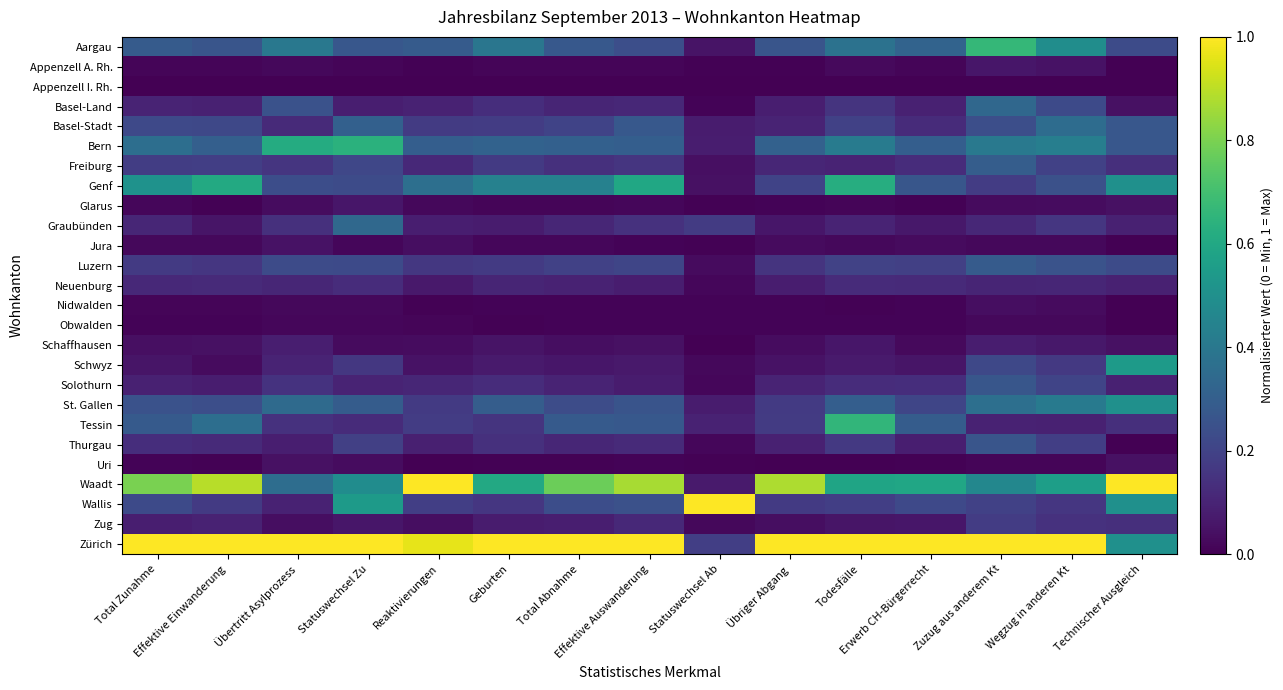

Reading right to left, transcribe all the data shown in this chart.

Aargau: Technischer Ausgleich=0.2	Wegzug in anderen Kt=0.5	Zuzug aus anderem Kt=0.7	Erwerb CH-Bürgerrecht=0.3	Todesfälle=0.4	Übriger Abgang=0.3	Statuswechsel Ab=0.1	Effektive Auswanderung=0.2	Total Abnahme=0.3	Geburten=0.4	Reaktivierungen=0.3	Statuswechsel Zu=0.3	Übertritt Asylprozess=0.4	Effektive Einwanderung=0.3	Total Zunahme=0.3
Appenzell A. Rh.: Technischer Ausgleich=0.0	Wegzug in anderen Kt=0.1	Zuzug aus anderem Kt=0.1	Erwerb CH-Bürgerrecht=0.0	Todesfälle=0.0	Übriger Abgang=0.0	Statuswechsel Ab=0.0	Effektive Auswanderung=0.0	Total Abnahme=0.0	Geburten=0.0	Reaktivierungen=0.0	Statuswechsel Zu=0.0	Übertritt Asylprozess=0.0	Effektive Einwanderung=0.0	Total Zunahme=0.0
Appenzell I. Rh.: Technischer Ausgleich=0.0	Wegzug in anderen Kt=0.0	Zuzug aus anderem Kt=0.0	Erwerb CH-Bürgerrecht=0.0	Todesfälle=0.0	Übriger Abgang=0.0	Statuswechsel Ab=0.0	Effektive Auswanderung=0.0	Total Abnahme=0.0	Geburten=0.0	Reaktivierungen=0.0	Statuswechsel Zu=0.0	Übertritt Asylprozess=0.0	Effektive Einwanderung=0.0	Total Zunahme=0.0
Basel-Land: Technischer Ausgleich=0.0	Wegzug in anderen Kt=0.2	Zuzug aus anderem Kt=0.3	Erwerb CH-Bürgerrecht=0.1	Todesfälle=0.2	Übriger Abgang=0.1	Statuswechsel Ab=0.0	Effektive Auswanderung=0.1	Total Abnahme=0.1	Geburten=0.1	Reaktivierungen=0.1	Statuswechsel Zu=0.1	Übertritt Asylprozess=0.3	Effektive Einwanderung=0.1	Total Zunahme=0.1
Basel-Stadt: Technischer Ausgleich=0.3	Wegzug in anderen Kt=0.4	Zuzug aus anderem Kt=0.2	Erwerb CH-Bürgerrecht=0.1	Todesfälle=0.2	Übriger Abgang=0.1	Statuswechsel Ab=0.1	Effektive Auswanderung=0.3	Total Abnahme=0.2	Geburten=0.2	Reaktivierungen=0.2	Statuswechsel Zu=0.3	Übertritt Asylprozess=0.1	Effektive Einwanderung=0.2	Total Zunahme=0.2
Bern: Technischer Ausgleich=0.3	Wegzug in anderen Kt=0.4	Zuzug aus anderem Kt=0.4	Erwerb CH-Bürgerrecht=0.3	Todesfälle=0.4	Übriger Abgang=0.3	Statuswechsel Ab=0.1	Effektive Auswanderung=0.3	Total Abnahme=0.3	Geburten=0.3	Reaktivierungen=0.3	Statuswechsel Zu=0.6	Übertritt Asylprozess=0.6	Effektive Einwanderung=0.3	Total Zunahme=0.4
Freiburg: Technischer Ausgleich=0.1	Wegzug in anderen Kt=0.2	Zuzug aus anderem Kt=0.3	Erwerb CH-Bürgerrecht=0.1	Todesfälle=0.1	Übriger Abgang=0.1	Statuswechsel Ab=0.0	Effektive Auswanderung=0.2	Total Abnahme=0.1	Geburten=0.2	Reaktivierungen=0.1	Statuswechsel Zu=0.2	Übertritt Asylprozess=0.2	Effektive Einwanderung=0.2	Total Zunahme=0.2
Genf: Technischer Ausgleich=0.5	Wegzug in anderen Kt=0.2	Zuzug aus anderem Kt=0.2	Erwerb CH-Bürgerrecht=0.3	Todesfälle=0.6	Übriger Abgang=0.2	Statuswechsel Ab=0.0	Effektive Auswanderung=0.6	Total Abnahme=0.4	Geburten=0.4	Reaktivierungen=0.4	Statuswechsel Zu=0.2	Übertritt Asylprozess=0.2	Effektive Einwanderung=0.6	Total Zunahme=0.5
Glarus: Technischer Ausgleich=0.0	Wegzug in anderen Kt=0.0	Zuzug aus anderem Kt=0.0	Erwerb CH-Bürgerrecht=0.0	Todesfälle=0.0	Übriger Abgang=0.0	Statuswechsel Ab=0.0	Effektive Auswanderung=0.0	Total Abnahme=0.0	Geburten=0.0	Reaktivierungen=0.0	Statuswechsel Zu=0.1	Übertritt Asylprozess=0.0	Effektive Einwanderung=0.0	Total Zunahme=0.0
Graubünden: Technischer Ausgleich=0.1	Wegzug in anderen Kt=0.2	Zuzug aus anderem Kt=0.1	Erwerb CH-Bürgerrecht=0.1	Todesfälle=0.1	Übriger Abgang=0.1	Statuswechsel Ab=0.2	Effektive Auswanderung=0.1	Total Abnahme=0.1	Geburten=0.1	Reaktivierungen=0.1	Statuswechsel Zu=0.3	Übertritt Asylprozess=0.1	Effektive Einwanderung=0.1	Total Zunahme=0.1
Jura: Technischer Ausgleich=0.0	Wegzug in anderen Kt=0.0	Zuzug aus anderem Kt=0.0	Erwerb CH-Bürgerrecht=0.0	Todesfälle=0.0	Übriger Abgang=0.0	Statuswechsel Ab=0.0	Effektive Auswanderung=0.0	Total Abnahme=0.0	Geburten=0.0	Reaktivierungen=0.0	Statuswechsel Zu=0.0	Übertritt Asylprozess=0.0	Effektive Einwanderung=0.0	Total Zunahme=0.0
Luzern: Technischer Ausgleich=0.2	Wegzug in anderen Kt=0.3	Zuzug aus anderem Kt=0.3	Erwerb CH-Bürgerrecht=0.2	Todesfälle=0.2	Übriger Abgang=0.1	Statuswechsel Ab=0.0	Effektive Auswanderung=0.2	Total Abnahme=0.2	Geburten=0.2	Reaktivierungen=0.2	Statuswechsel Zu=0.2	Übertritt Asylprozess=0.2	Effektive Einwanderung=0.2	Total Zunahme=0.2
Neuenburg: Technischer Ausgleich=0.1	Wegzug in anderen Kt=0.1	Zuzug aus anderem Kt=0.1	Erwerb CH-Bürgerrecht=0.1	Todesfälle=0.1	Übriger Abgang=0.1	Statuswechsel Ab=0.0	Effektive Auswanderung=0.1	Total Abnahme=0.1	Geburten=0.1	Reaktivierungen=0.1	Statuswechsel Zu=0.1	Übertritt Asylprozess=0.1	Effektive Einwanderung=0.1	Total Zunahme=0.1
Nidwalden: Technischer Ausgleich=0.0	Wegzug in anderen Kt=0.0	Zuzug aus anderem Kt=0.0	Erwerb CH-Bürgerrecht=0.0	Todesfälle=0.0	Übriger Abgang=0.0	Statuswechsel Ab=0.0	Effektive Auswanderung=0.0	Total Abnahme=0.0	Geburten=0.0	Reaktivierungen=0.0	Statuswechsel Zu=0.0	Übertritt Asylprozess=0.0	Effektive Einwanderung=0.0	Total Zunahme=0.0
Obwalden: Technischer Ausgleich=0.0	Wegzug in anderen Kt=0.0	Zuzug aus anderem Kt=0.0	Erwerb CH-Bürgerrecht=0.0	Todesfälle=0.0	Übriger Abgang=0.0	Statuswechsel Ab=0.0	Effektive Auswanderung=0.0	Total Abnahme=0.0	Geburten=0.0	Reaktivierungen=0.0	Statuswechsel Zu=0.0	Übertritt Asylprozess=0.0	Effektive Einwanderung=0.0	Total Zunahme=0.0
Schaffhausen: Technischer Ausgleich=0.0	Wegzug in anderen Kt=0.1	Zuzug aus anderem Kt=0.1	Erwerb CH-Bürgerrecht=0.0	Todesfälle=0.1	Übriger Abgang=0.0	Statuswechsel Ab=0.0	Effektive Auswanderung=0.0	Total Abnahme=0.0	Geburten=0.1	Reaktivierungen=0.0	Statuswechsel Zu=0.0	Übertritt Asylprozess=0.1	Effektive Einwanderung=0.0	Total Zunahme=0.0
Schwyz: Technischer Ausgleich=0.5	Wegzug in anderen Kt=0.2	Zuzug aus anderem Kt=0.2	Erwerb CH-Bürgerrecht=0.1	Todesfälle=0.1	Übriger Abgang=0.0	Statuswechsel Ab=0.0	Effektive Auswanderung=0.1	Total Abnahme=0.1	Geburten=0.1	Reaktivierungen=0.0	Statuswechsel Zu=0.2	Übertritt Asylprozess=0.1	Effektive Einwanderung=0.0	Total Zunahme=0.1
Solothurn: Technischer Ausgleich=0.1	Wegzug in anderen Kt=0.2	Zuzug aus anderem Kt=0.3	Erwerb CH-Bürgerrecht=0.1	Todesfälle=0.1	Übriger Abgang=0.1	Statuswechsel Ab=0.0	Effektive Auswanderung=0.1	Total Abnahme=0.1	Geburten=0.1	Reaktivierungen=0.1	Statuswechsel Zu=0.1	Übertritt Asylprozess=0.1	Effektive Einwanderung=0.1	Total Zunahme=0.1
St. Gallen: Technischer Ausgleich=0.5	Wegzug in anderen Kt=0.4	Zuzug aus anderem Kt=0.4	Erwerb CH-Bürgerrecht=0.2	Todesfälle=0.3	Übriger Abgang=0.2	Statuswechsel Ab=0.1	Effektive Auswanderung=0.3	Total Abnahme=0.2	Geburten=0.3	Reaktivierungen=0.2	Statuswechsel Zu=0.3	Übertritt Asylprozess=0.3	Effektive Einwanderung=0.2	Total Zunahme=0.3
Tessin: Technischer Ausgleich=0.1	Wegzug in anderen Kt=0.1	Zuzug aus anderem Kt=0.1	Erwerb CH-Bürgerrecht=0.3	Todesfälle=0.7	Übriger Abgang=0.2	Statuswechsel Ab=0.1	Effektive Auswanderung=0.3	Total Abnahme=0.3	Geburten=0.2	Reaktivierungen=0.2	Statuswechsel Zu=0.1	Übertritt Asylprozess=0.1	Effektive Einwanderung=0.4	Total Zunahme=0.3
Thurgau: Technischer Ausgleich=0.0	Wegzug in anderen Kt=0.2	Zuzug aus anderem Kt=0.3	Erwerb CH-Bürgerrecht=0.1	Todesfälle=0.2	Übriger Abgang=0.1	Statuswechsel Ab=0.0	Effektive Auswanderung=0.1	Total Abnahme=0.1	Geburten=0.1	Reaktivierungen=0.1	Statuswechsel Zu=0.2	Übertritt Asylprozess=0.1	Effektive Einwanderung=0.1	Total Zunahme=0.1
Uri: Technischer Ausgleich=0.0	Wegzug in anderen Kt=0.0	Zuzug aus anderem Kt=0.0	Erwerb CH-Bürgerrecht=0.0	Todesfälle=0.0	Übriger Abgang=0.0	Statuswechsel Ab=0.0	Effektive Auswanderung=0.0	Total Abnahme=0.0	Geburten=0.0	Reaktivierungen=0.0	Statuswechsel Zu=0.0	Übertritt Asylprozess=0.0	Effektive Einwanderung=0.0	Total Zunahme=0.0
Waadt: Technischer Ausgleich=1.0	Wegzug in anderen Kt=0.6	Zuzug aus anderem Kt=0.5	Erwerb CH-Bürgerrecht=0.6	Todesfälle=0.6	Übriger Abgang=0.9	Statuswechsel Ab=0.1	Effektive Auswanderung=0.9	Total Abnahme=0.8	Geburten=0.6	Reaktivierungen=1.0	Statuswechsel Zu=0.5	Übertritt Asylprozess=0.4	Effektive Einwanderung=0.9	Total Zunahme=0.8
Wallis: Technischer Ausgleich=0.5	Wegzug in anderen Kt=0.2	Zuzug aus anderem Kt=0.2	Erwerb CH-Bürgerrecht=0.2	Todesfälle=0.2	Übriger Abgang=0.2	Statuswechsel Ab=1.0	Effektive Auswanderung=0.2	Total Abnahme=0.2	Geburten=0.2	Reaktivierungen=0.2	Statuswechsel Zu=0.5	Übertritt Asylprozess=0.1	Effektive Einwanderung=0.2	Total Zunahme=0.2
Zug: Technischer Ausgleich=0.1	Wegzug in anderen Kt=0.1	Zuzug aus anderem Kt=0.2	Erwerb CH-Bürgerrecht=0.1	Todesfälle=0.1	Übriger Abgang=0.0	Statuswechsel Ab=0.0	Effektive Auswanderung=0.1	Total Abnahme=0.1	Geburten=0.1	Reaktivierungen=0.0	Statuswechsel Zu=0.1	Übertritt Asylprozess=0.0	Effektive Einwanderung=0.1	Total Zunahme=0.1
Zürich: Technischer Ausgleich=0.5	Wegzug in anderen Kt=1.0	Zuzug aus anderem Kt=1.0	Erwerb CH-Bürgerrecht=1.0	Todesfälle=1.0	Übriger Abgang=1.0	Statuswechsel Ab=0.2	Effektive Auswanderung=1.0	Total Abnahme=1.0	Geburten=1.0	Reaktivierungen=1.0	Statuswechsel Zu=1.0	Übertritt Asylprozess=1.0	Effektive Einwanderung=1.0	Total Zunahme=1.0